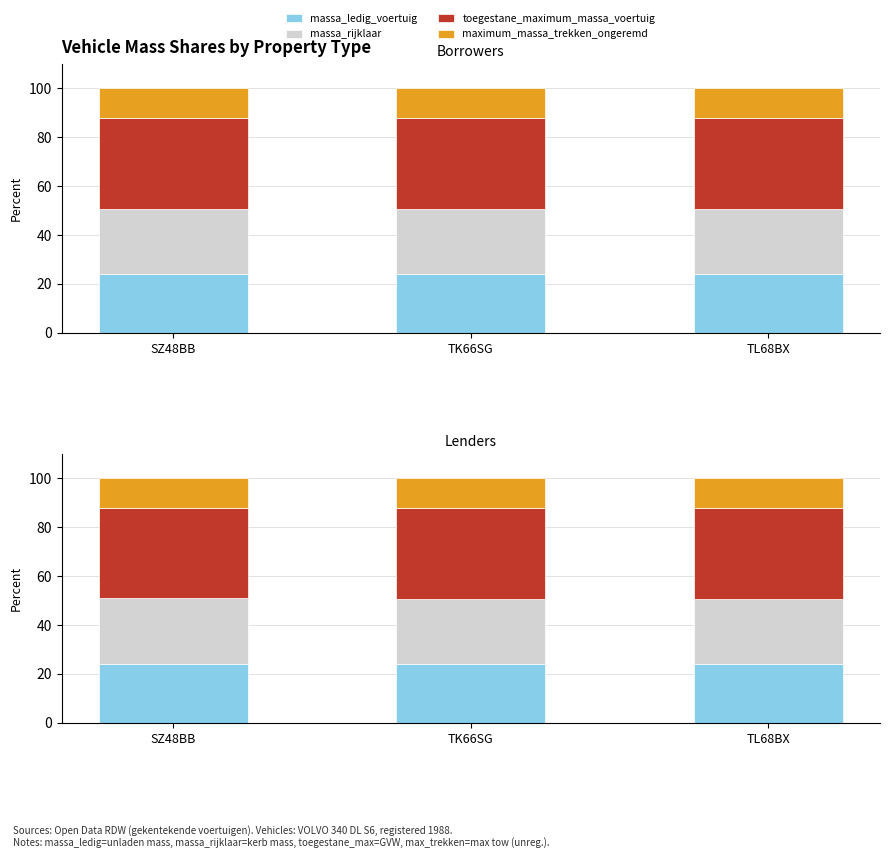

Count the massa_rijklaar values in the range 26 to 27.

3